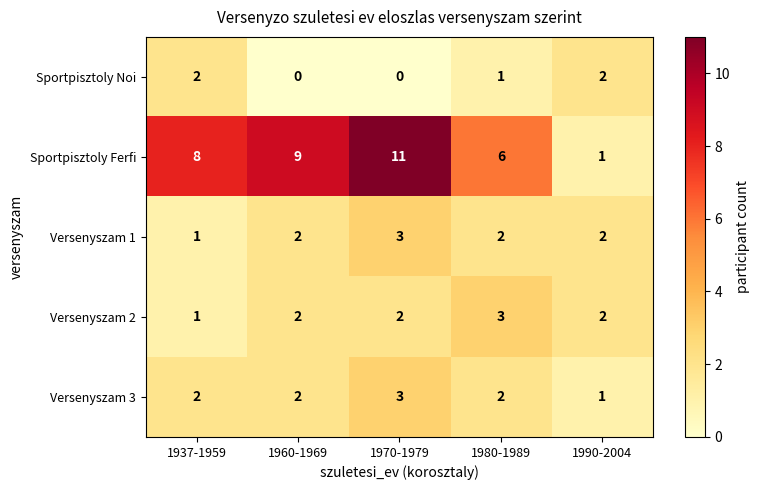

What is the greatest value displayed?

11